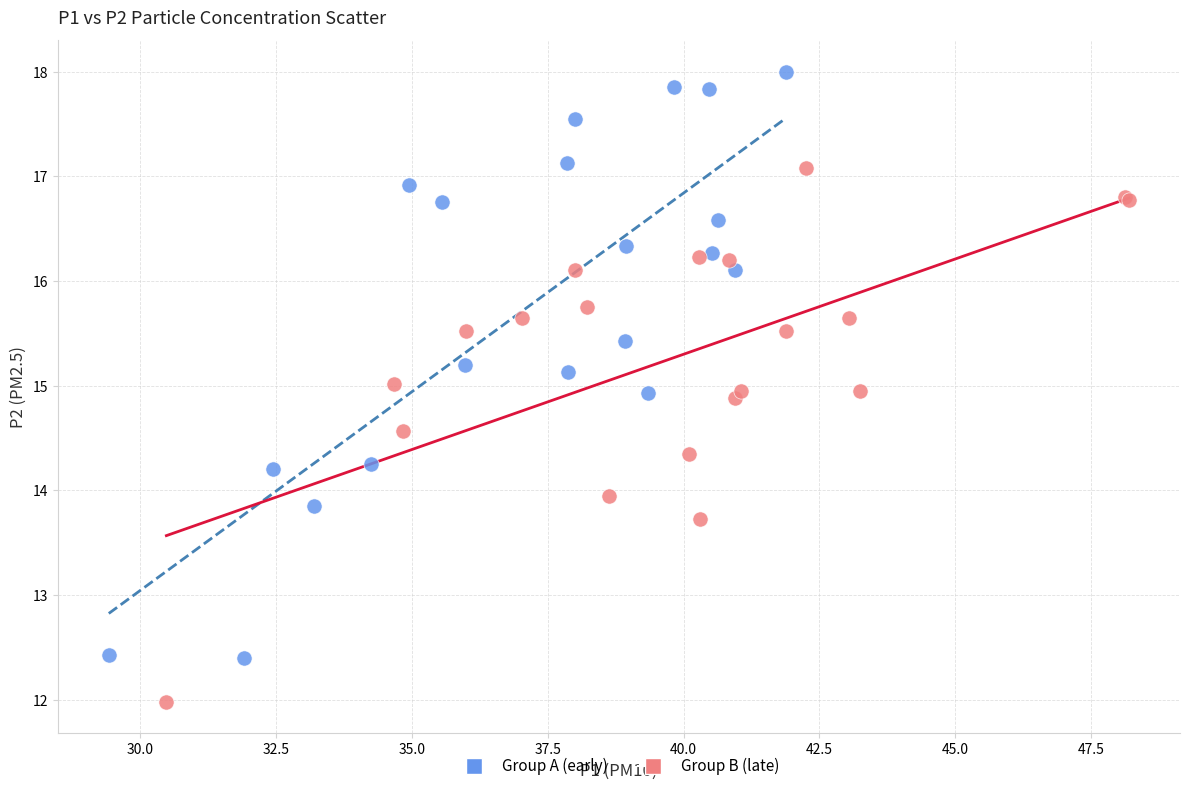

Which series contains the lowest Y value?

Group B (late)